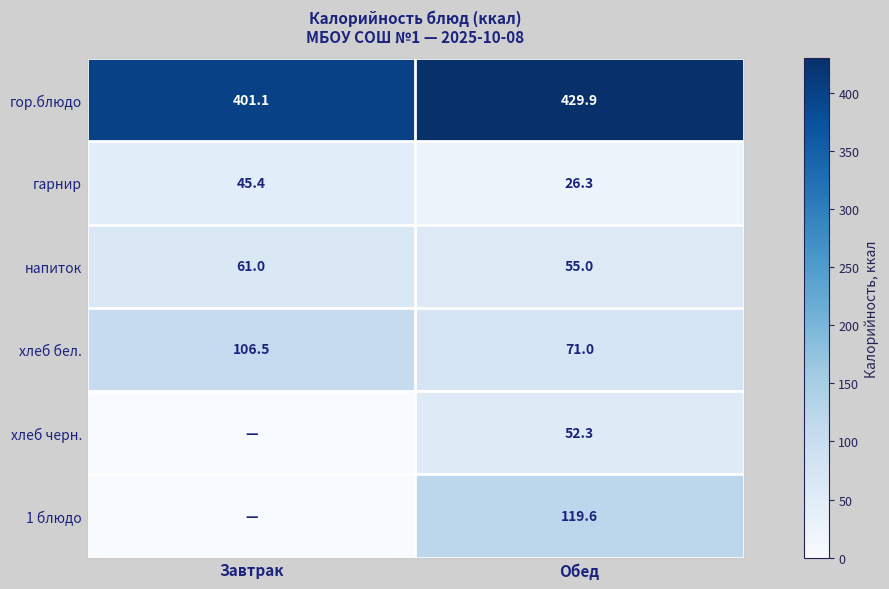

Which has a higher value, Завтрак or Обед?

Обед